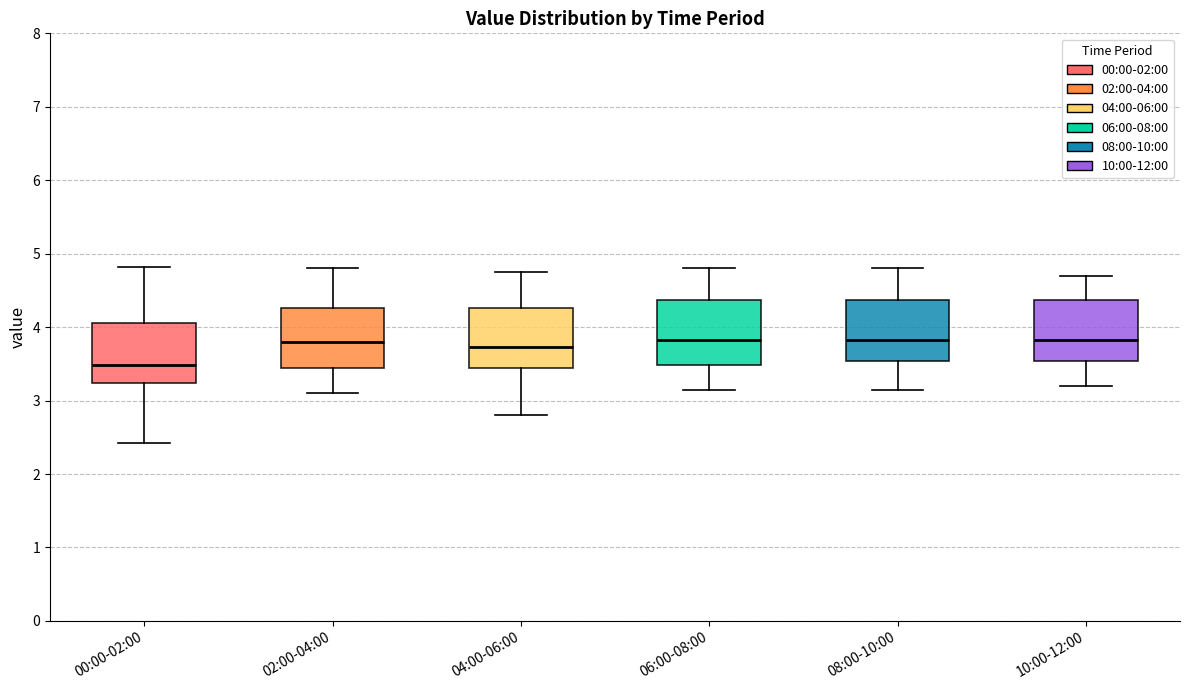

Where is the upper edge of the box for 10:00-12:00 on the y-axis? The values are not printed on the chart, so give them approximately, as read against the axis.

4.4